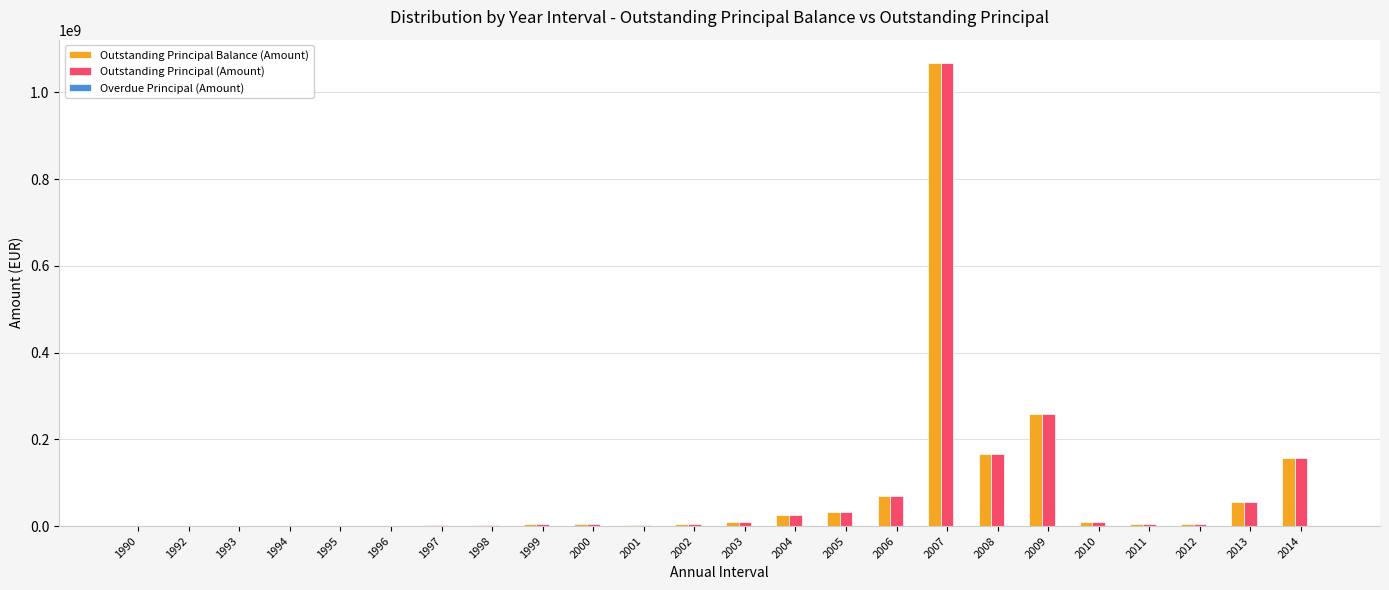

Which label corresponds to the largest value in the chart?

2007